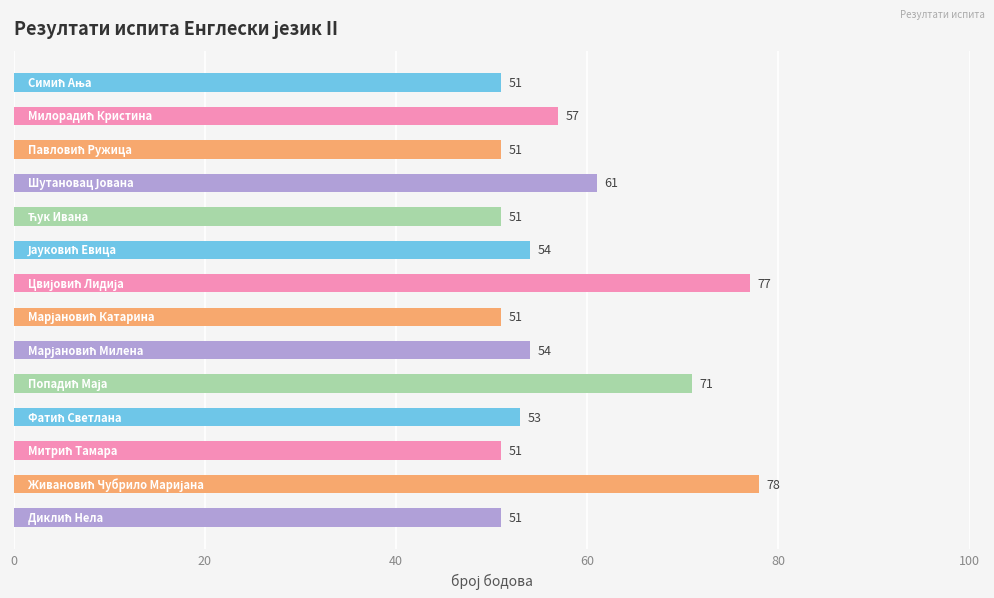

Does the chart contain stacked bars?

No